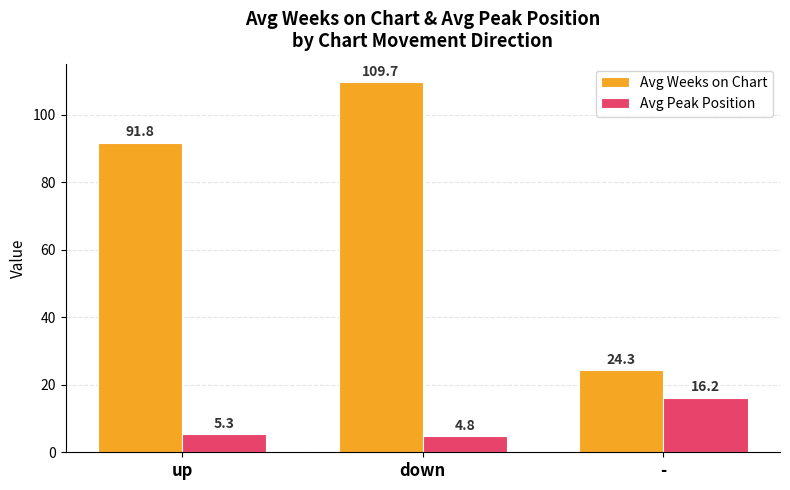

What is the difference between the Avg Weeks on Chart values at - and up?

67.5